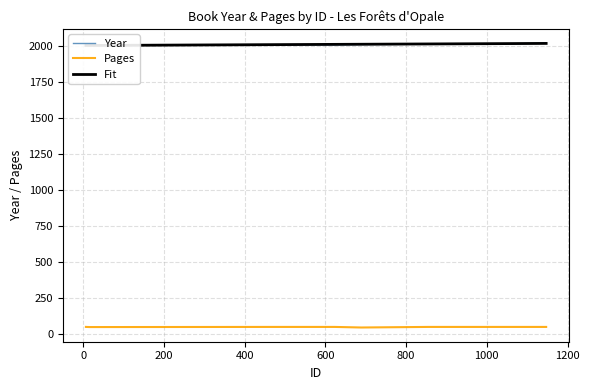

Does the chart display data point markers on the line(s)?

No